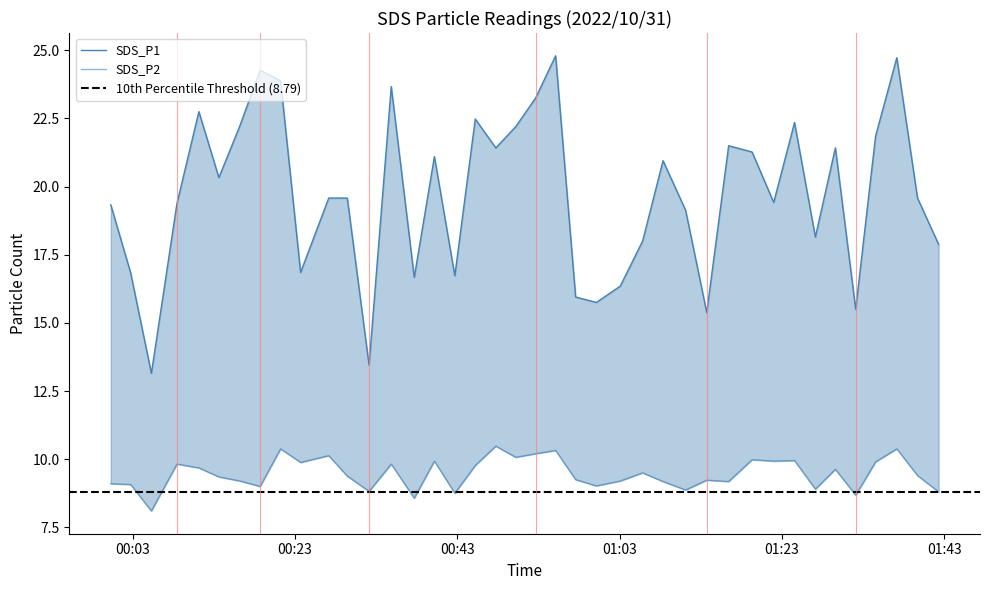

True or false: SDS_P1 and SDS_P2 intersect in this chart.

False